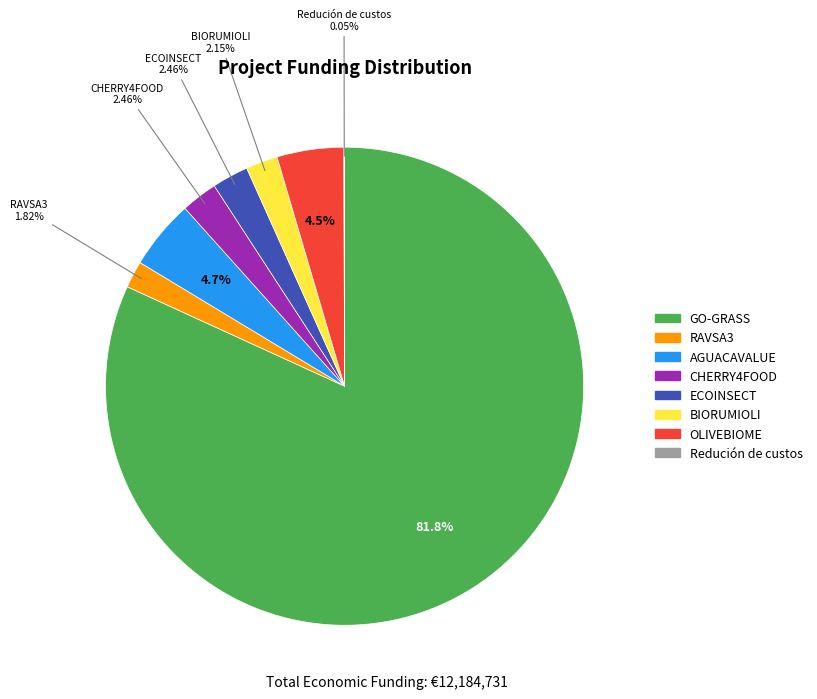

The BIORUMIOLI slice represents 17% of the pie. True or false?

False